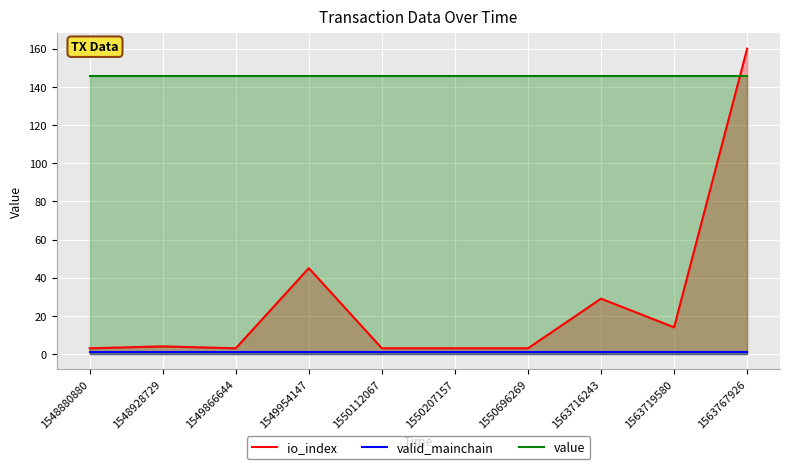

Reading right to left, list all the values displayed in this chart.

io_index: 1563767926=160.0	1563719580=14.0	1563716243=29.0	1550696269=3.0	1550207157=3.0	1550112067=3.0	1549954147=45.0	1549866644=3.0	1548928729=4.0	1548880880=3.0
valid_mainchain: 1563767926=1.0	1563719580=1.0	1563716243=1.0	1550696269=1.0	1550207157=1.0	1550112067=1.0	1549954147=1.0	1549866644=1.0	1548928729=1.0	1548880880=1.0
value: 1563767926=145.6	1563719580=145.6	1563716243=145.6	1550696269=145.6	1550207157=145.6	1550112067=145.6	1549954147=145.6	1549866644=145.6	1548928729=145.6	1548880880=145.6